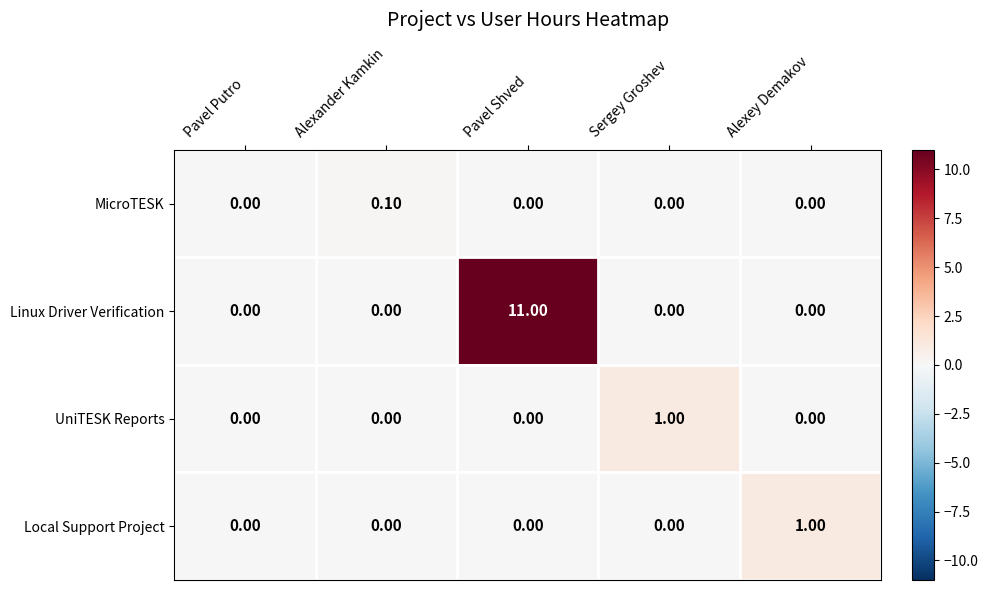

At which category is the sum across all series the highest?

Pavel Shved